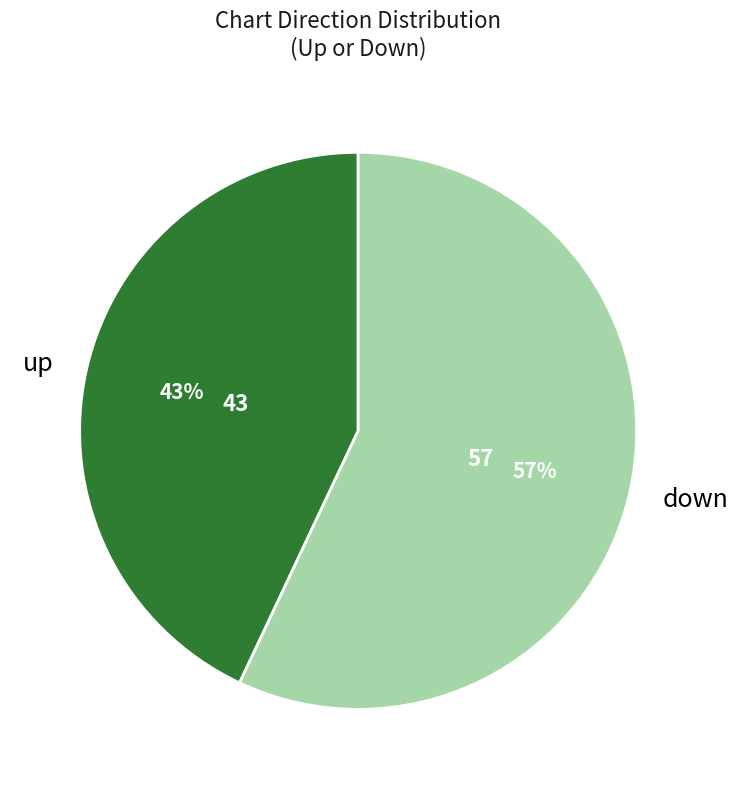

Which has a higher value, up or down?

down